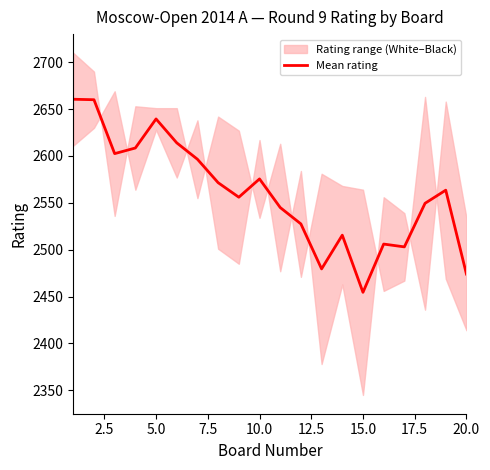

What is the maximum value for Mean rating?

2660.5